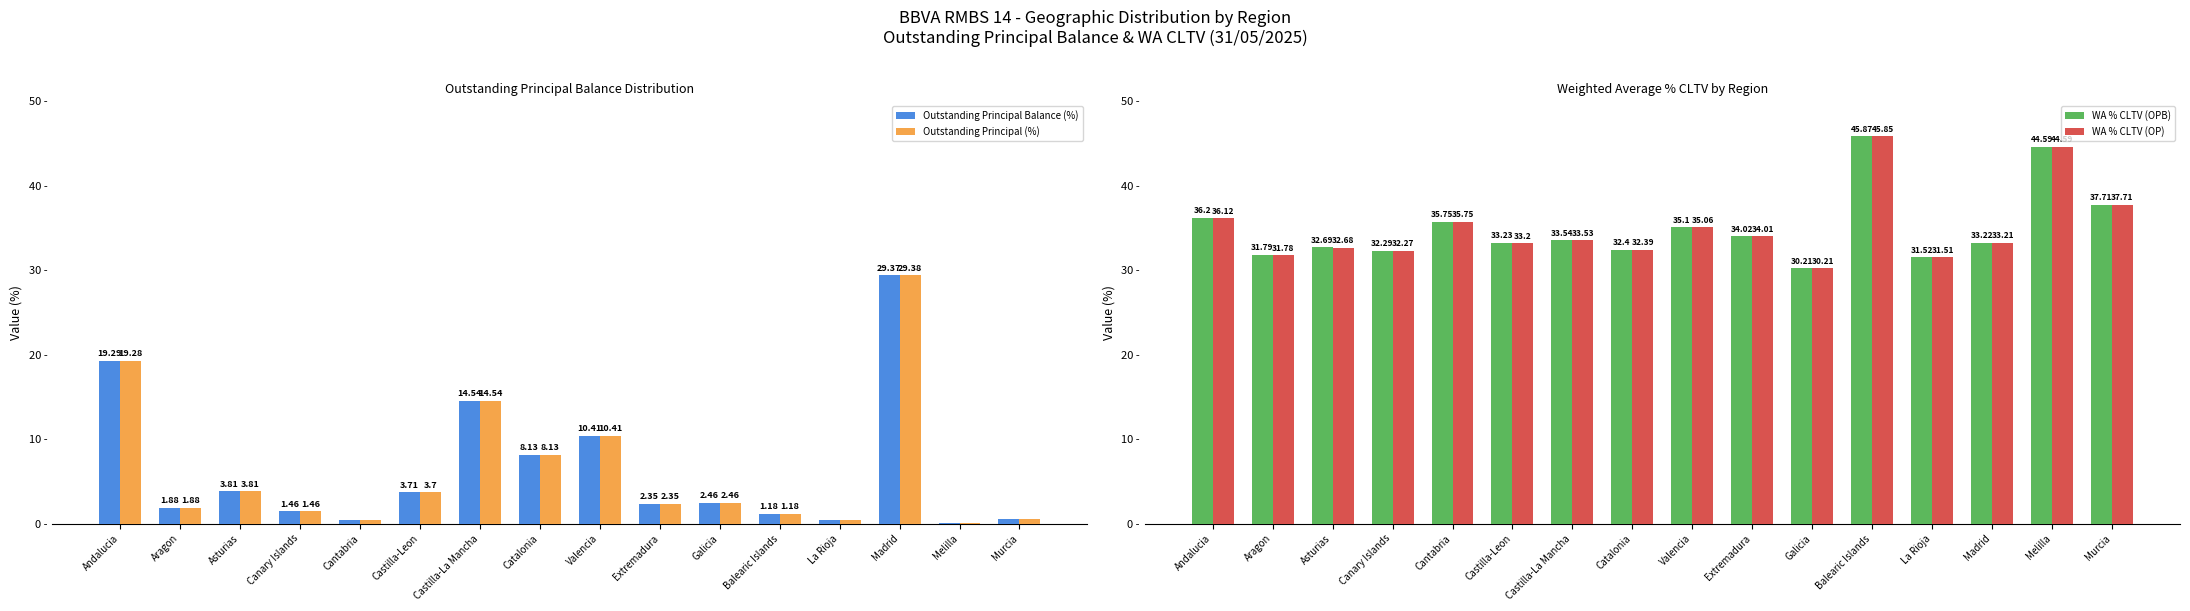

What is the difference between the maximum and minimum values in the WA % CLTV (OP) series?

15.6